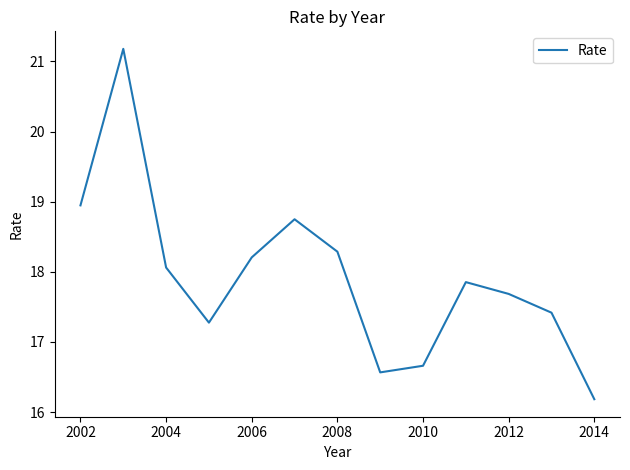

What is the sum of all values?

233.1